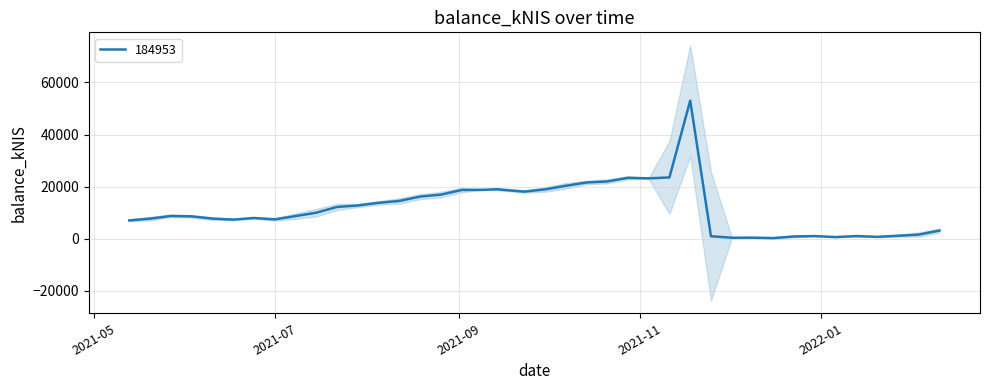

Where is the data nearest to the value 26652?

2021-11-11